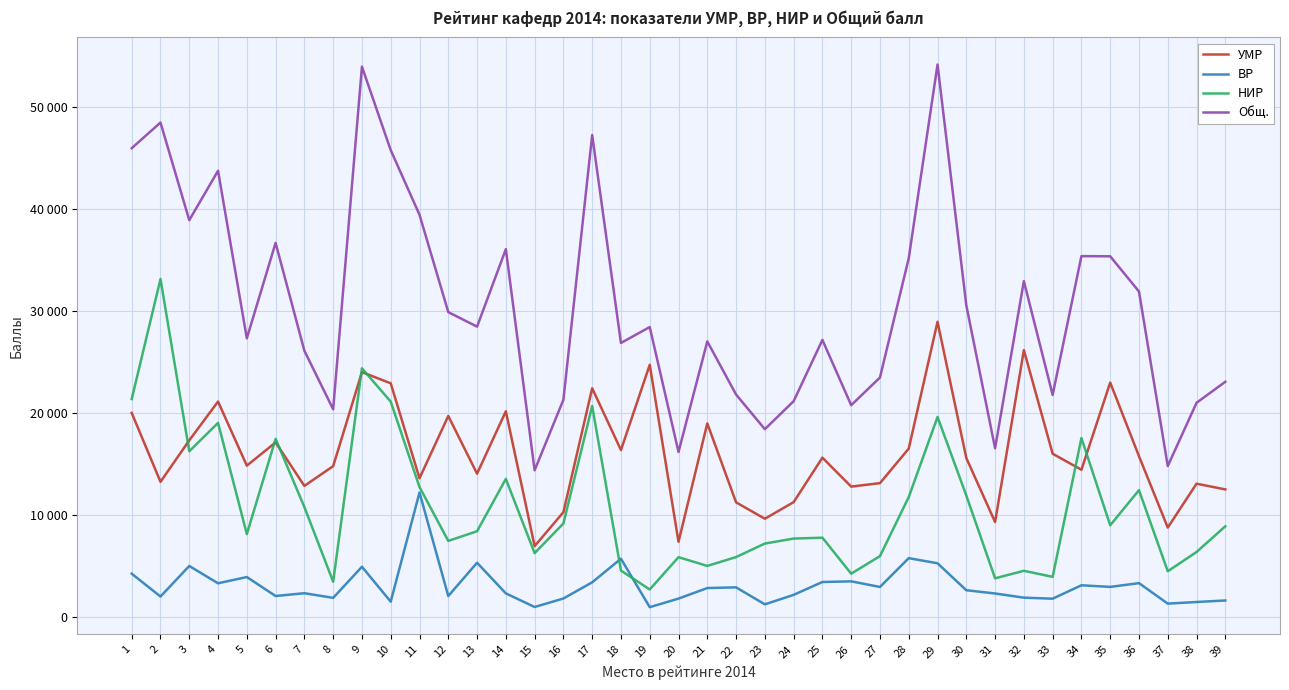

What is the difference between the maximum and minimum values in the ВР series?

11244.0